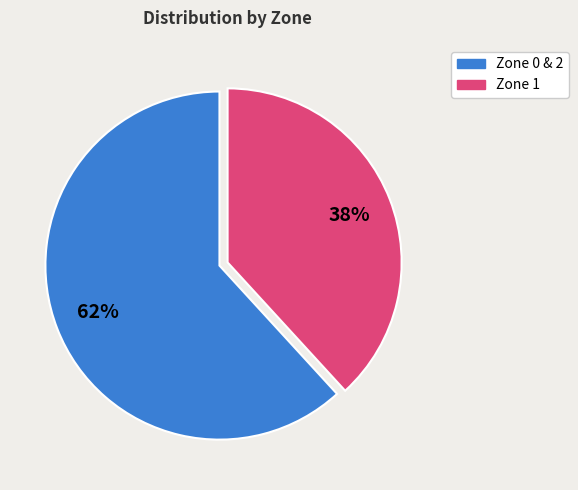

To the nearest percent, what is the difference between the largest and smallest slice percentages?

24%